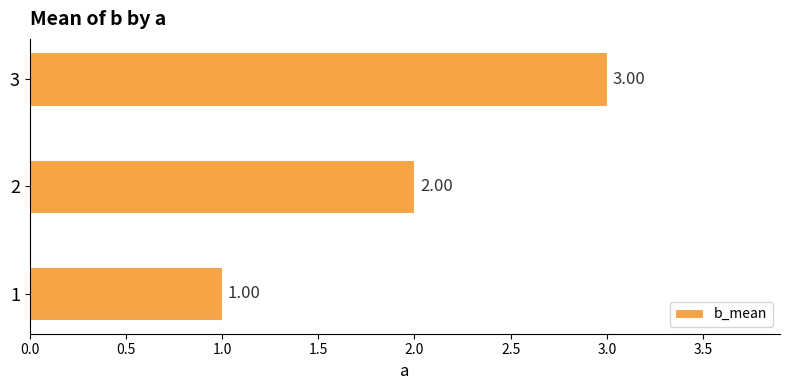

What is the sum of the values at 2 and 1?

3